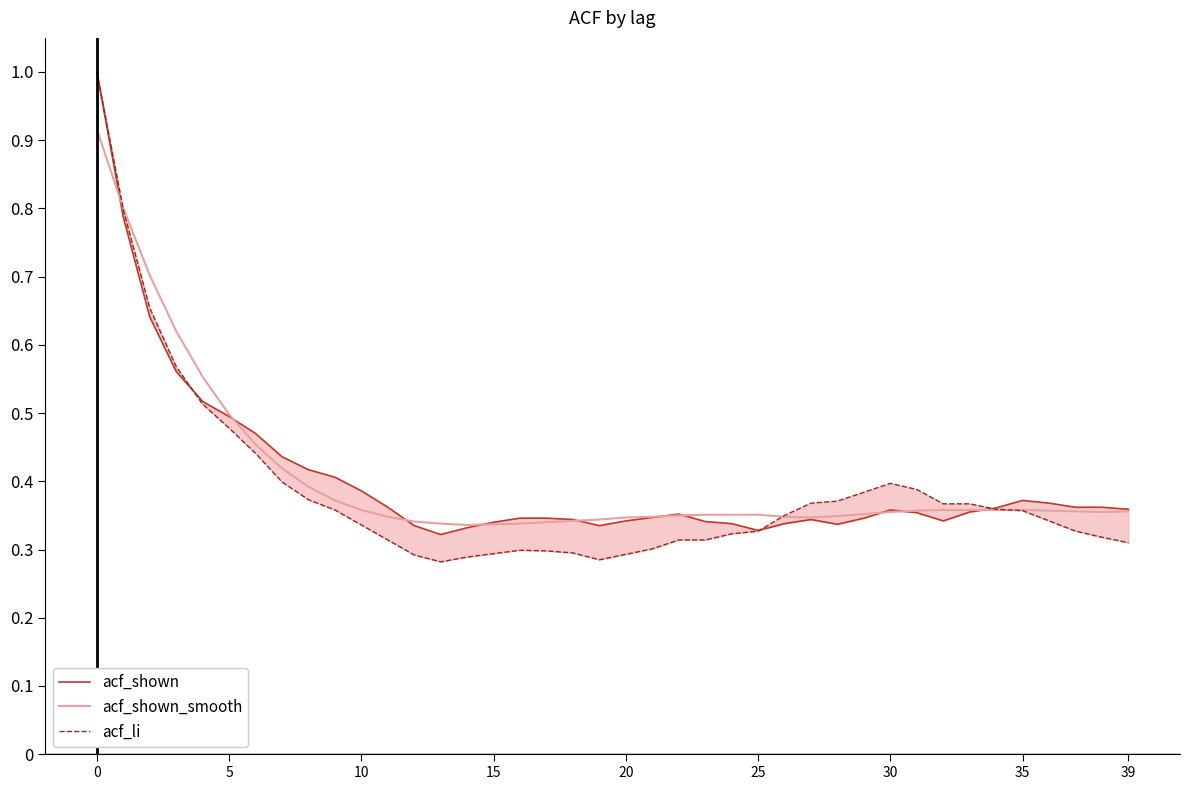

What is the total value across all series at 17?

1.0